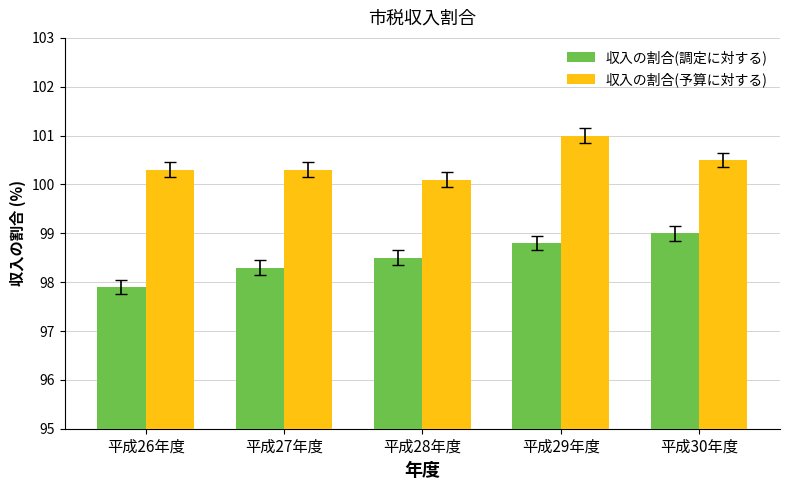

What position from the right is 平成29年度?

2